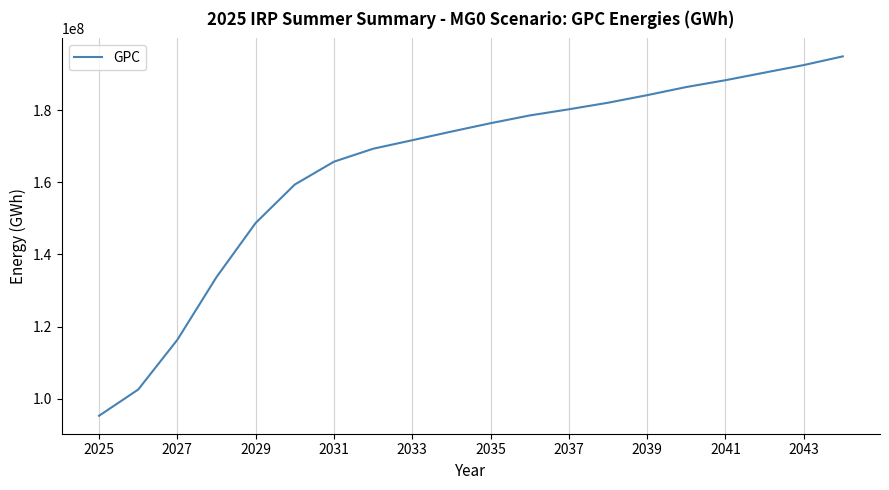

Is this an area chart (filled region under the line)?

No